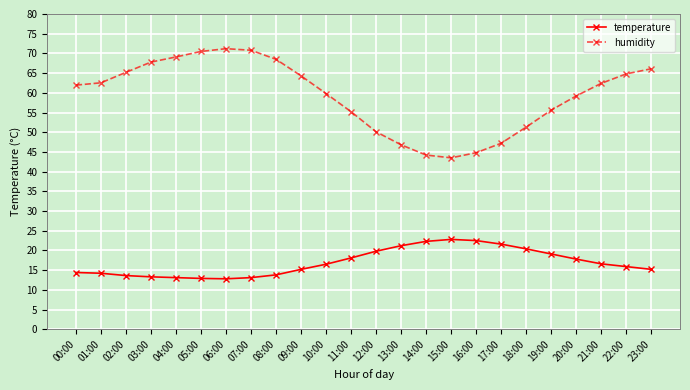

True or false: temperature and humidity intersect in this chart.

False